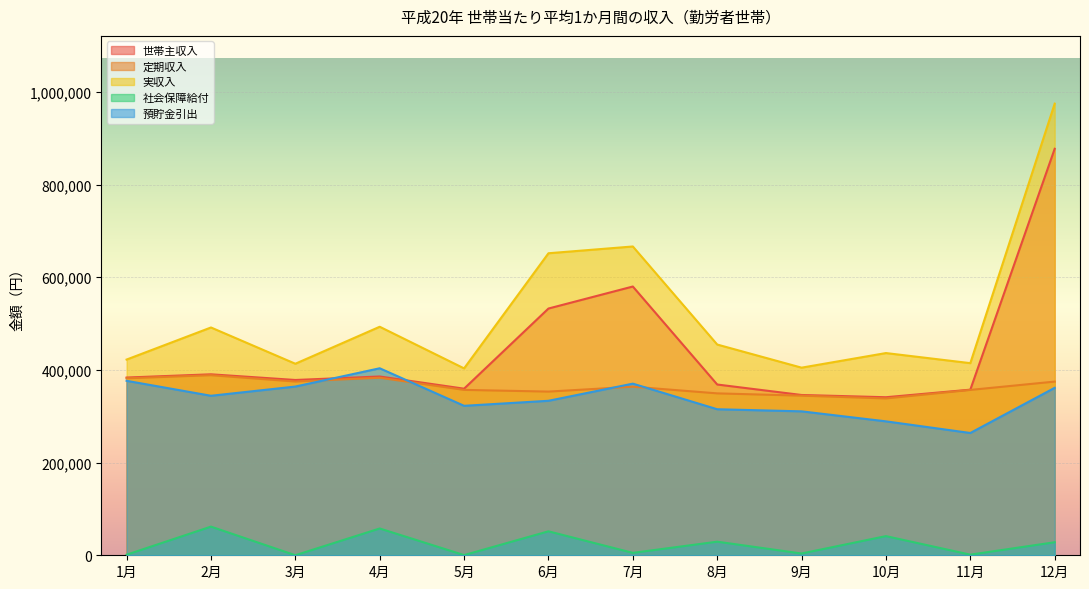

Which has a higher value, 11月 or 9月?

11月